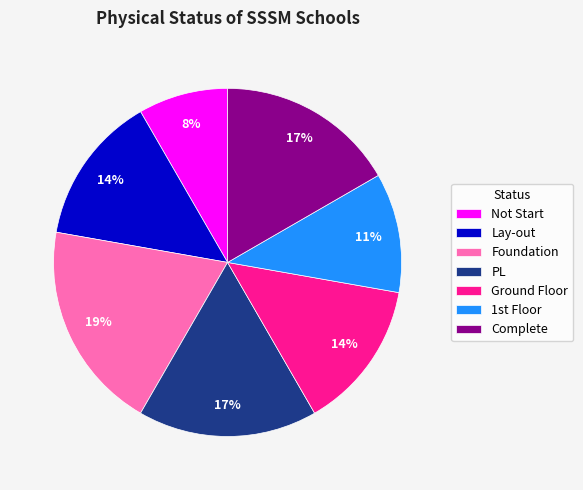

To the nearest percent, what is the difference between the largest and smallest slice percentages?

11%